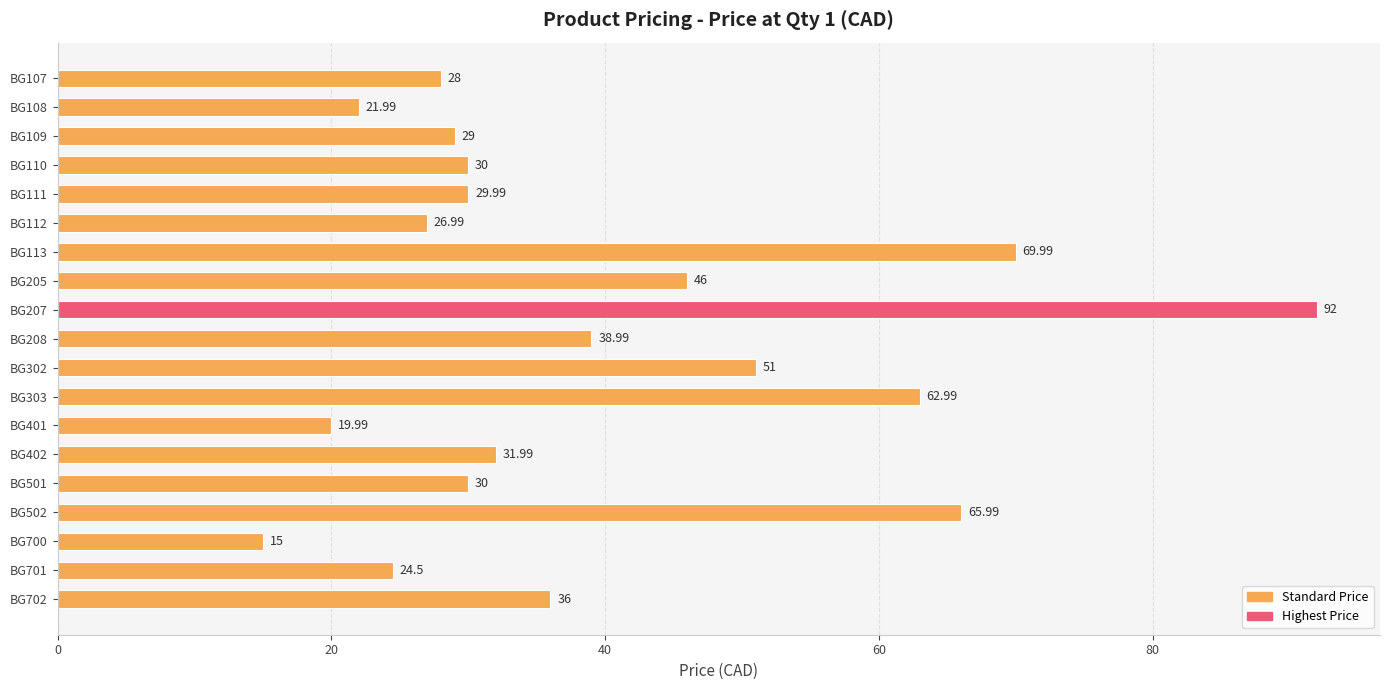

At which category does the chart reach its peak across all series?

BG207